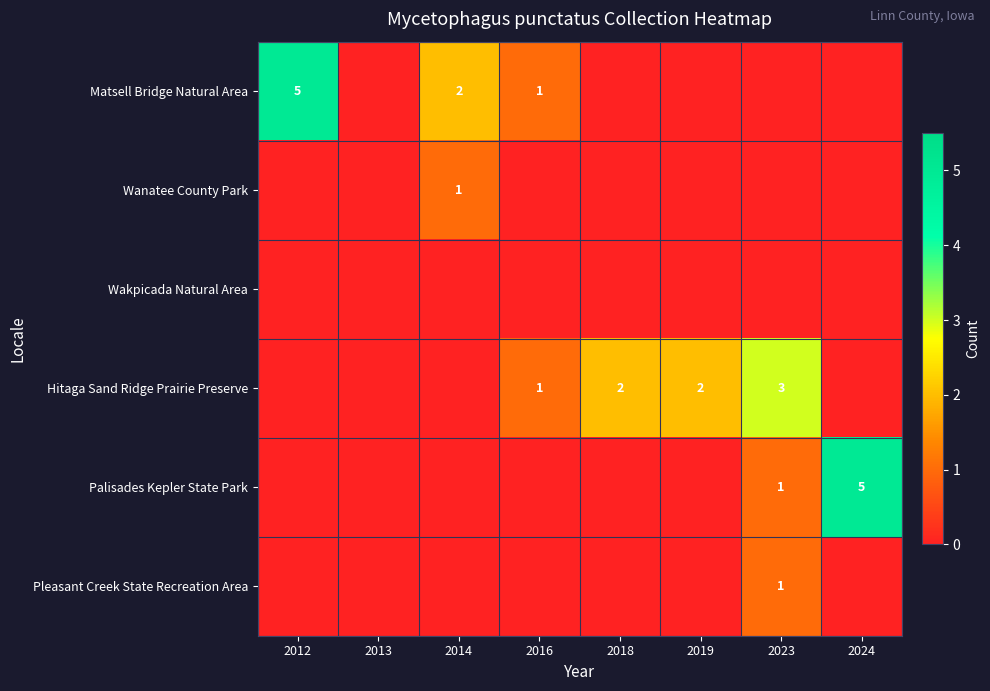

Is it true that Palisades Kepler State Park equals 5 at 2024?

True